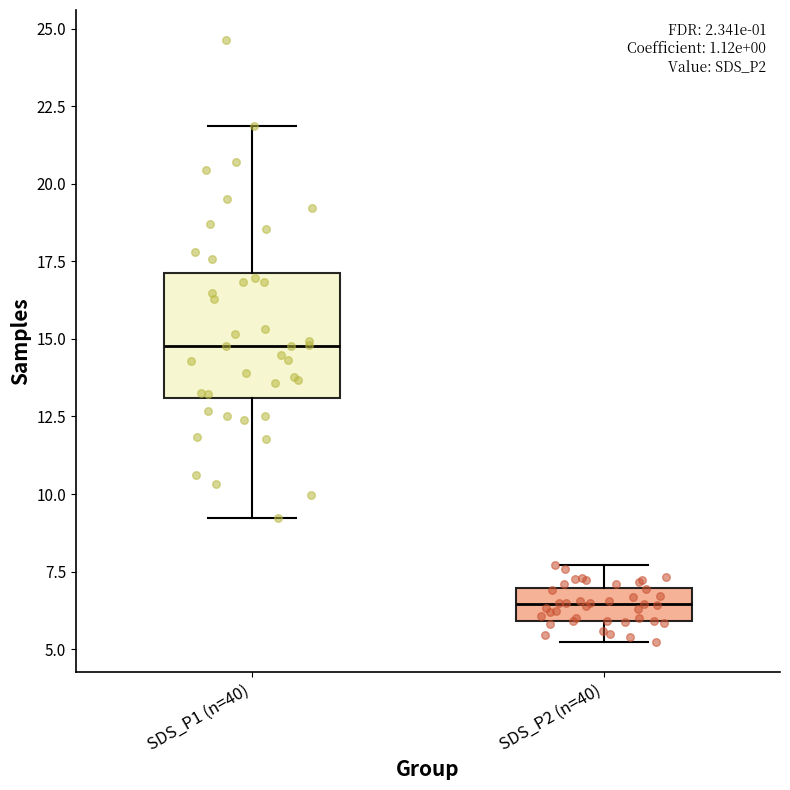

Where does the upper whisker of the box for SDS_P1 (n=40) end on the y-axis? The values are not printed on the chart, so give them approximately, as read against the axis.

22.0